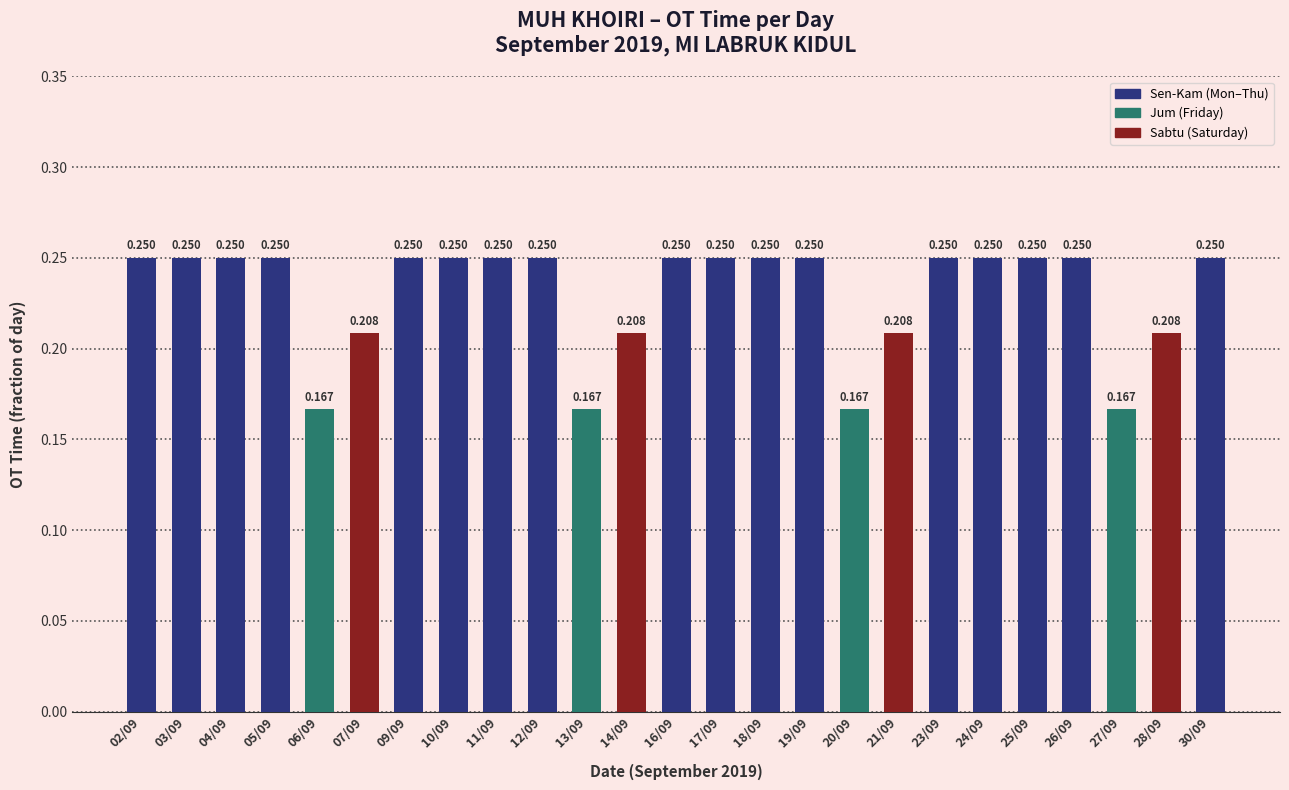

Reading left to right, list all the values displayed in this chart.

0.2	0.2	0.2	0.2	0.2	0.2	0.2	0.2	0.2	0.2	0.2	0.2	0.2	0.2	0.2	0.2	0.2	0.2	0.2	0.2	0.2	0.2	0.2	0.2	0.2